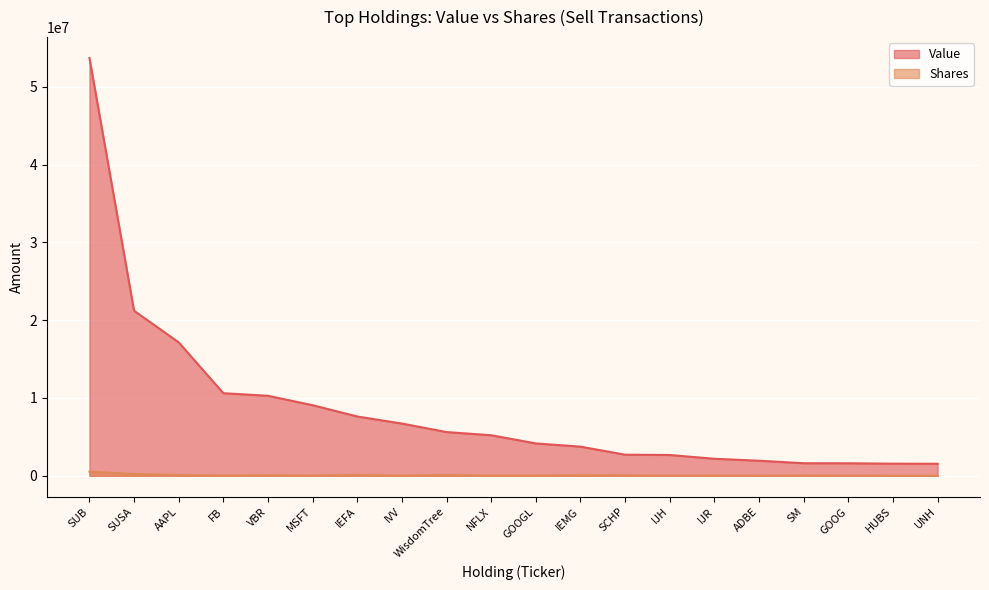

At which category is the sum across all series the highest?

SUB